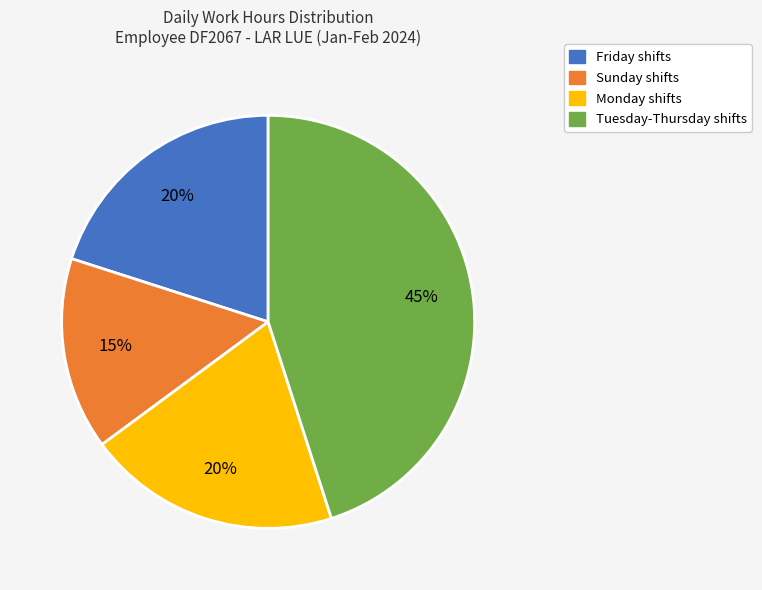

Does any single category account for the majority?

No